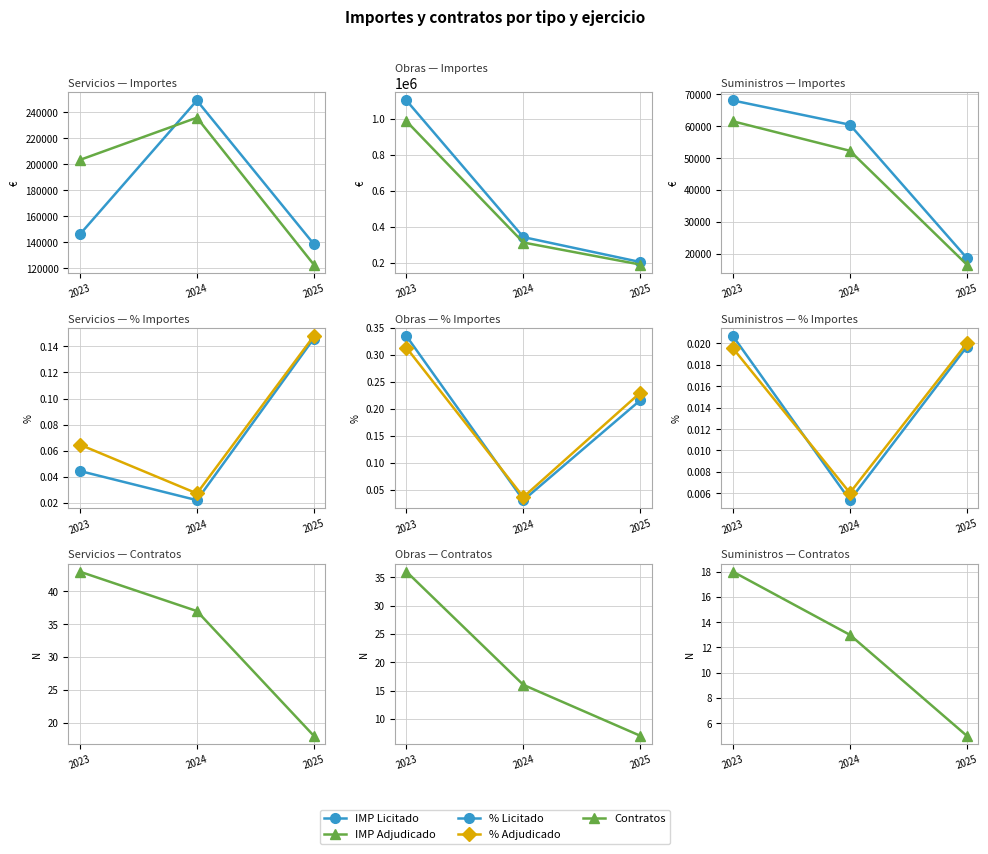

Reading right to left, extract all data points from this chart.

IMP Licitado: 2025=18710.4	2024=60469.6	2023=68066.4
IMP Adjudicado: 2025=16631.8	2024=52297.6	2023=61536.7
% Licitado: 2025=0.0	2024=0.0	2023=0.0
% Adjudicado: 2025=0.0	2024=0.0	2023=0.0
Contratos: 2025=5.0	2024=13.0	2023=18.0